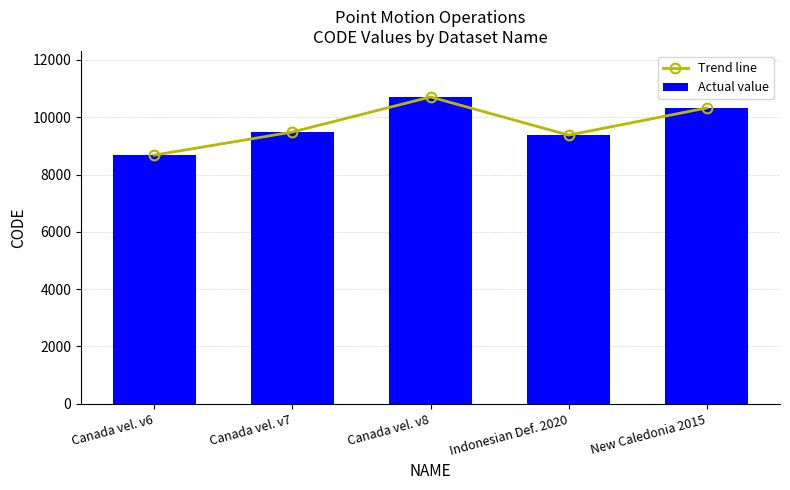

The Trend line series shows 6224 at Canada vel. v7. True or false?

False